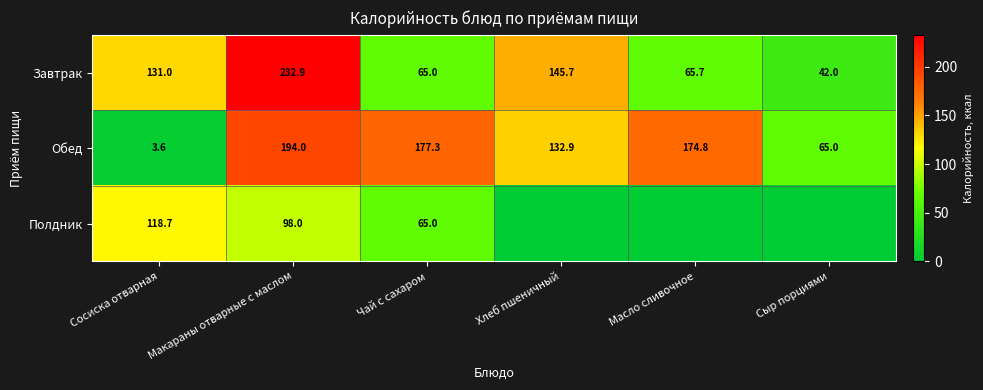

The Полдник series shows 24.7 at Чай с сахаром. True or false?

False